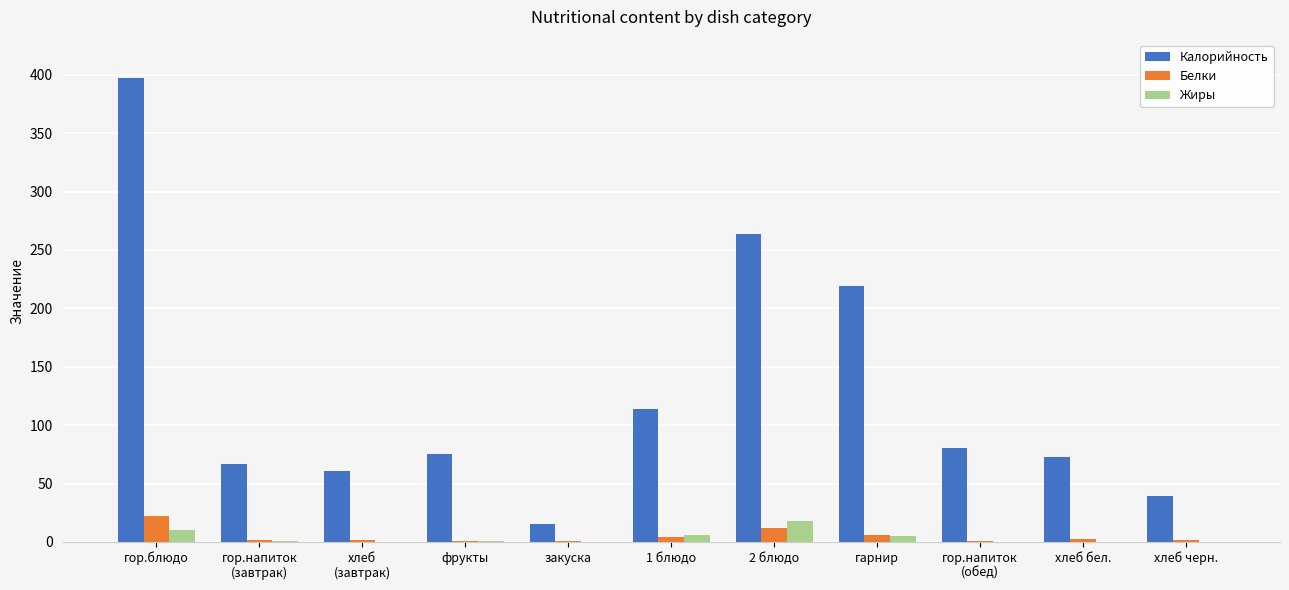

Between фрукты and гарнир, which series saw the biggest shift?

Калорийность